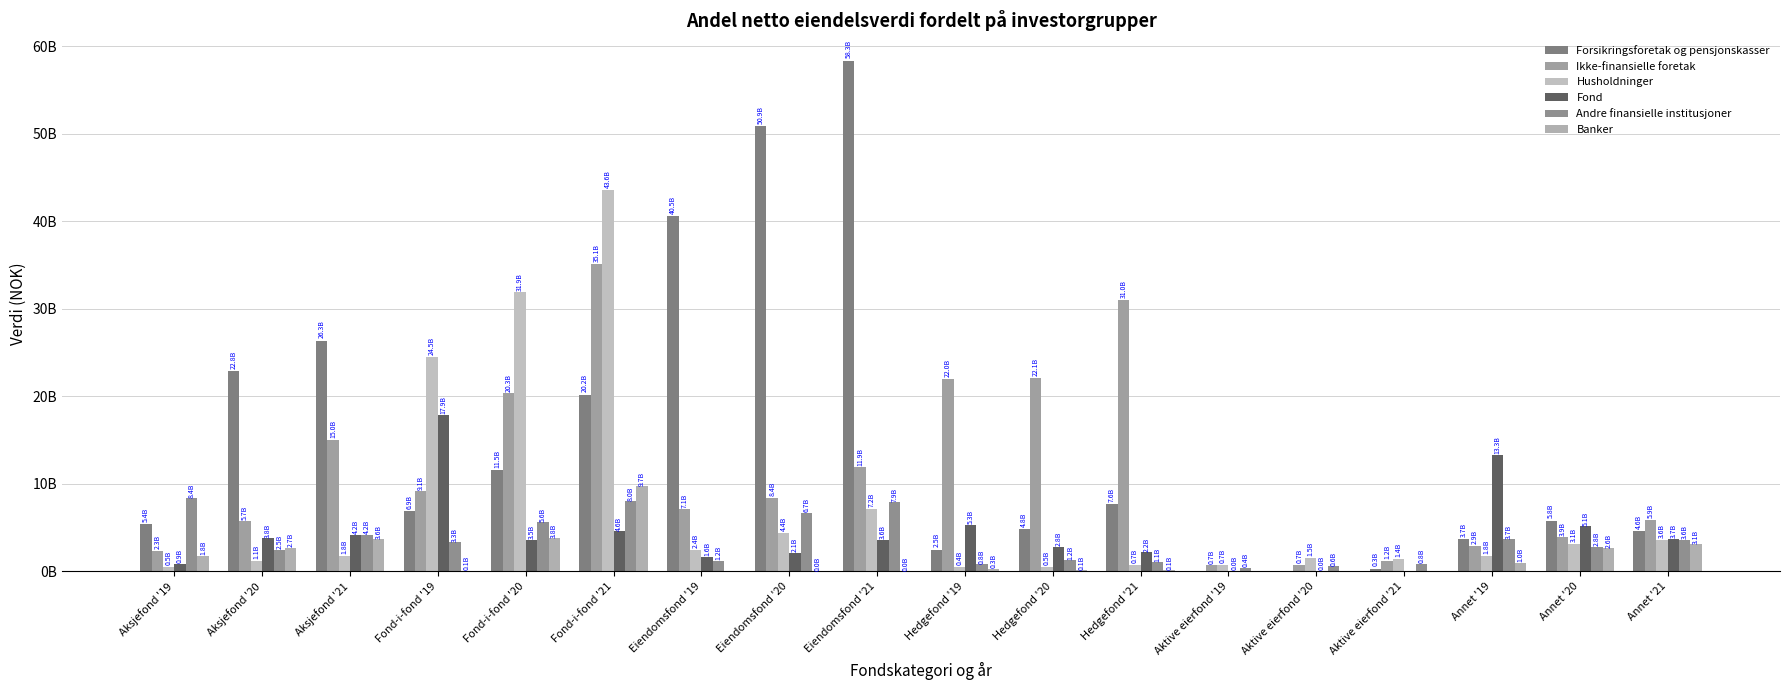

Are the bars grouped side by side (vs. stacked)?

Yes